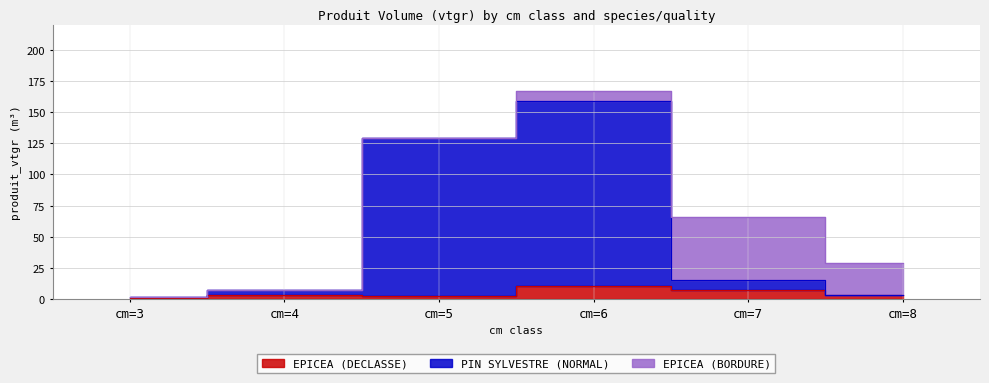

Rank the categories by PIN SYLVESTRE (NORMAL) value from highest to lowest.

cm=6, cm=5, cm=7, cm=4, cm=8, cm=3